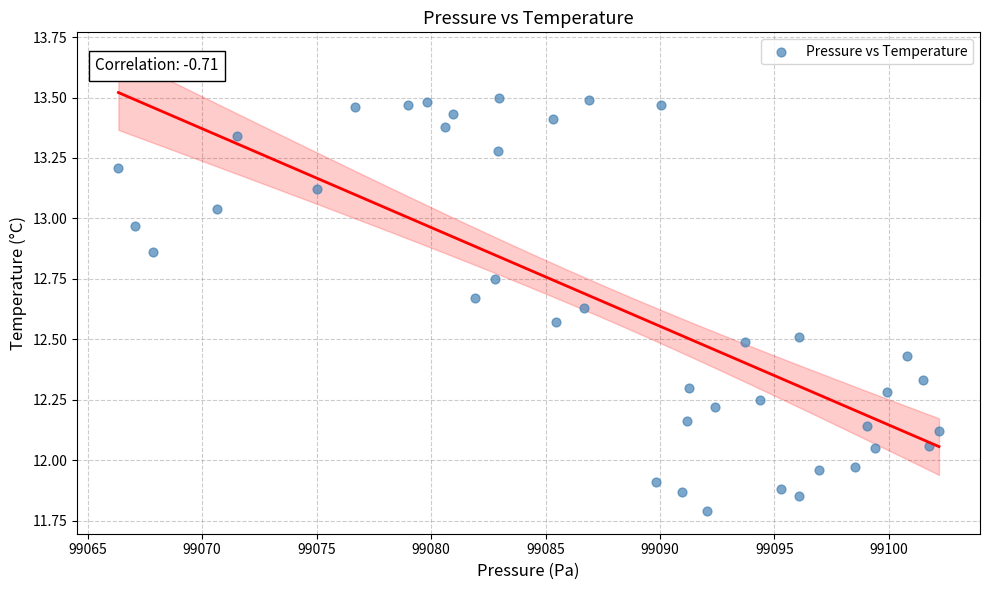

What is the range of Y values (max minus min)?

1.7